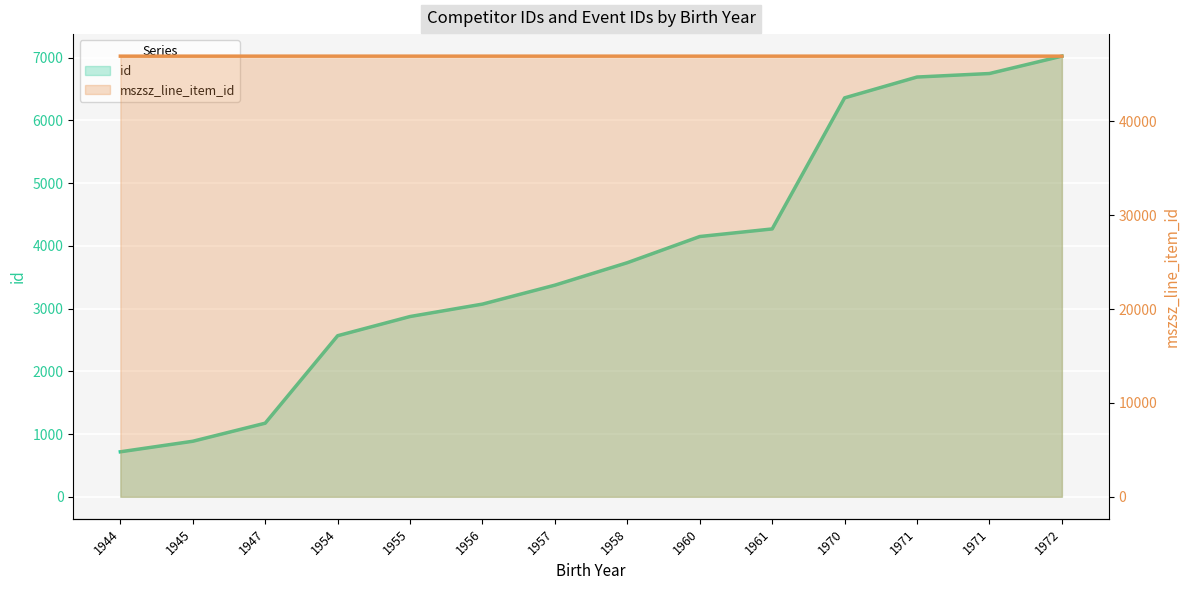

Count the number of data series in this chart.

2